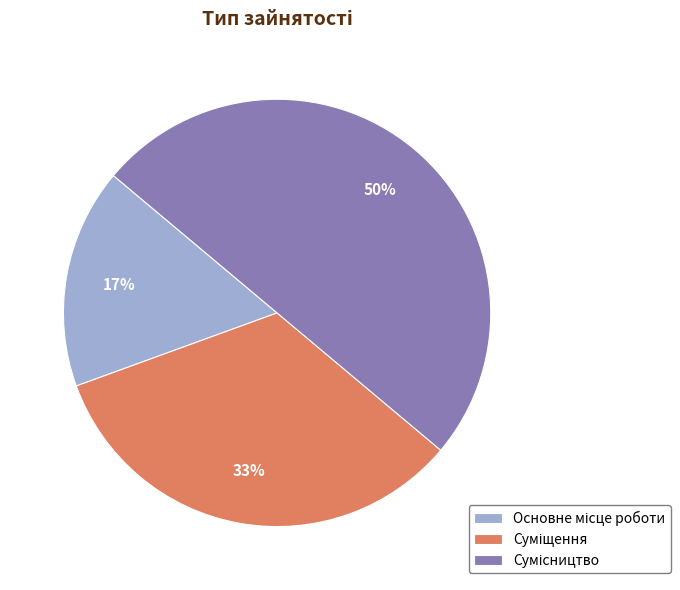

To the nearest percent, what is the difference between the largest and smallest slice percentages?

33%